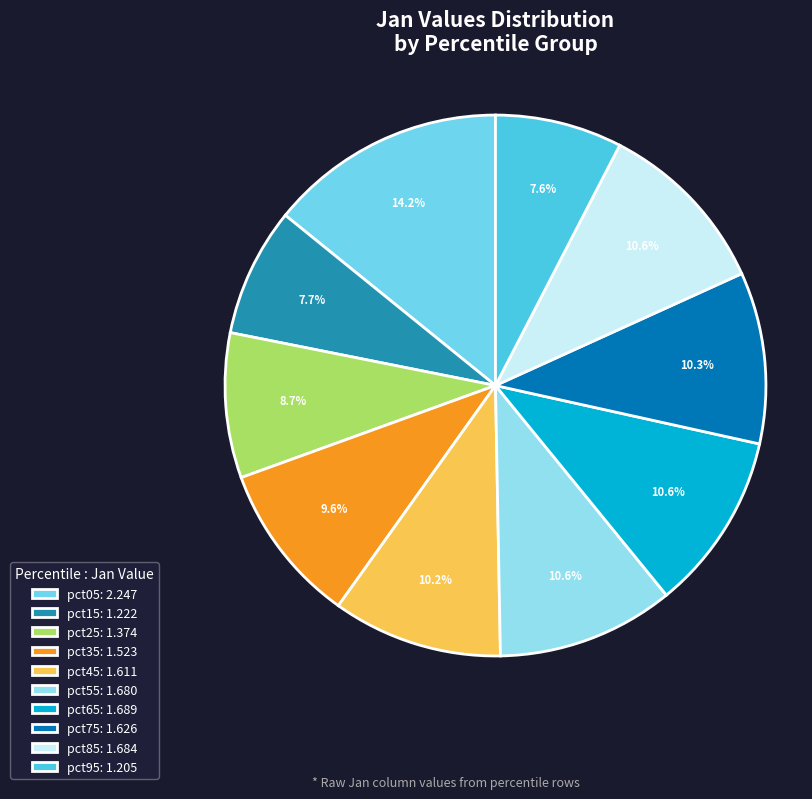

Rank the categories by value from highest to lowest.

pct05, pct65, pct85, pct55, pct75, pct45, pct35, pct25, pct15, pct95